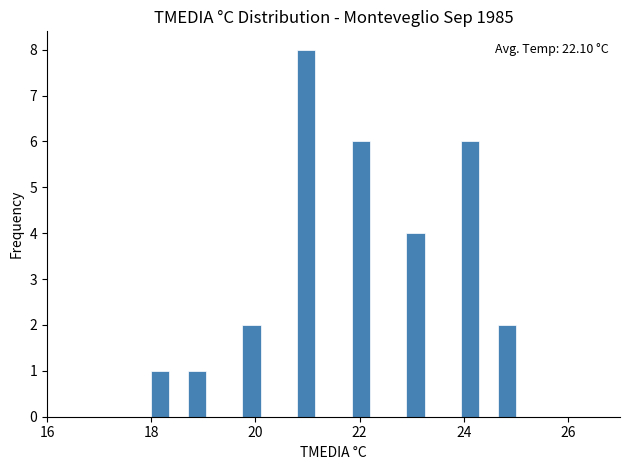

Read against the x-axis, roughly where is the centre of the tallest bar?

21.0